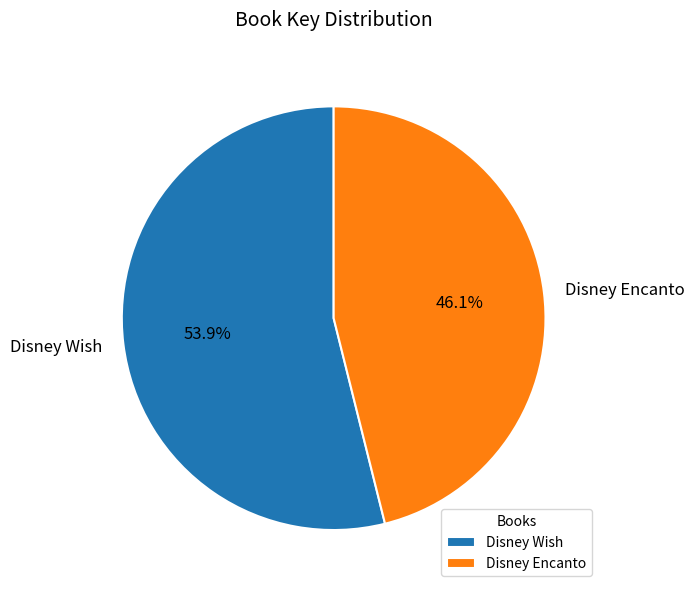

To the nearest percent, what portion does Disney Encanto represent?

46%